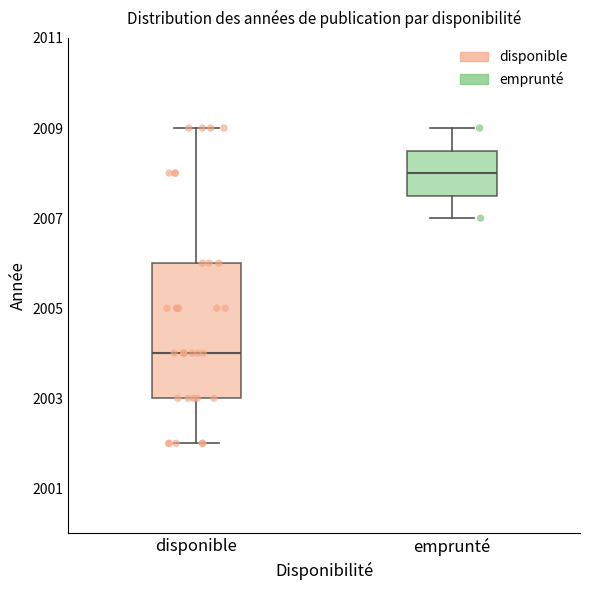

Reading left to right, read every box against the y-axis: the position of its median line, the range the box covers, and the ends of its whiskers. The values are not printed on the chart, so give them approximately, as read against the axis.

disponible: median 2004.0, box 2003.0 to 2006.0, whiskers 2002.0 to 2009.0
emprunté: median 2008.0, box 2007.6 to 2008.6, whiskers 2007.0 to 2009.0